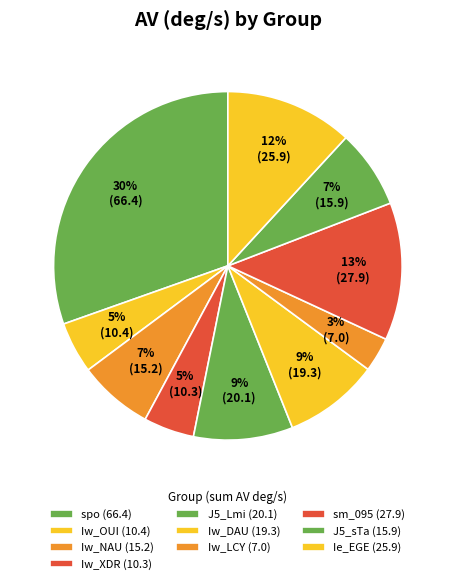

Which category has the biggest portion of the pie?

spo